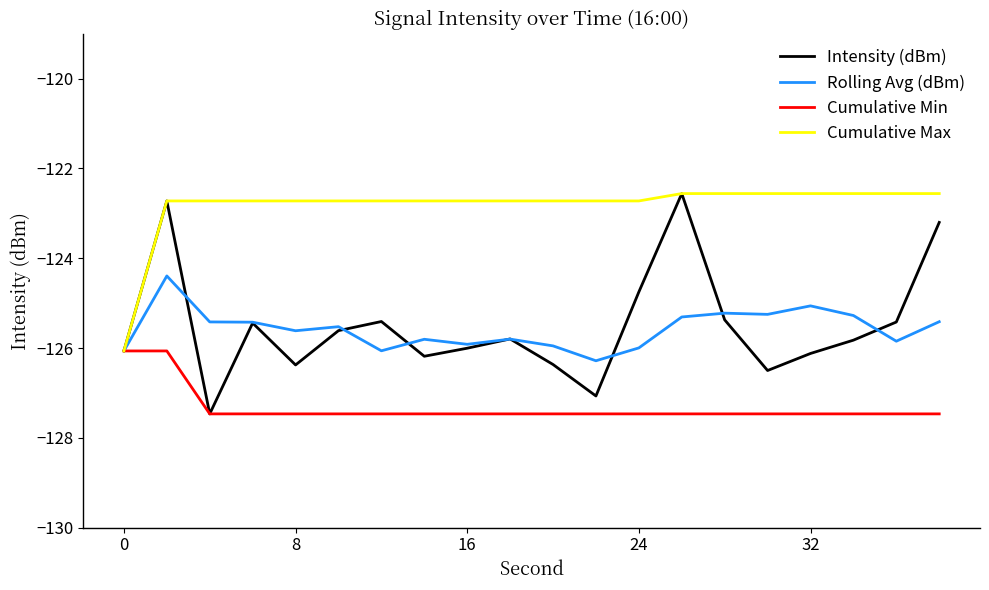

Is this an area chart (filled region under the line)?

No